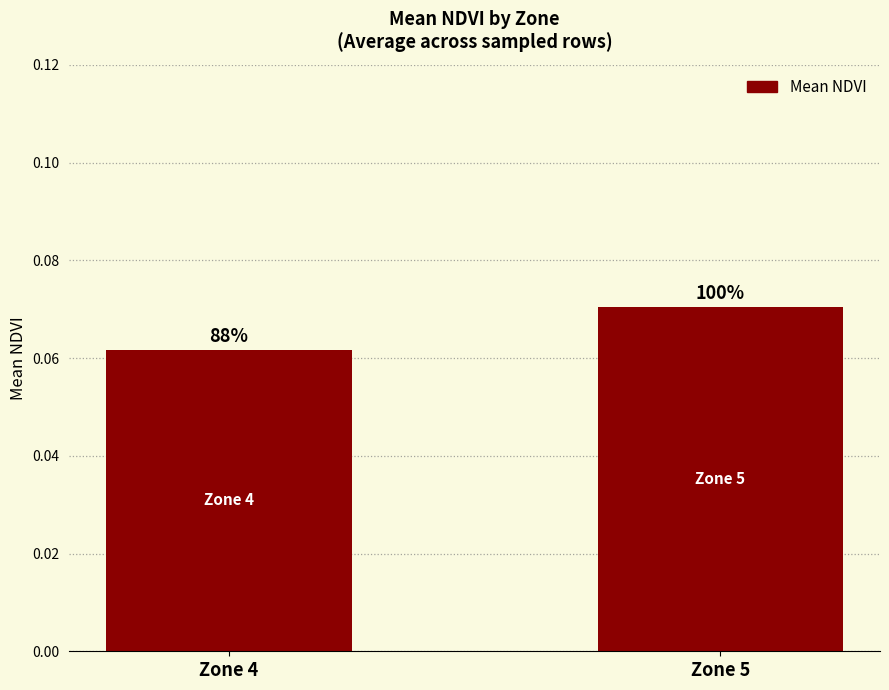

Which category has the highest value across all series?

Zone 5